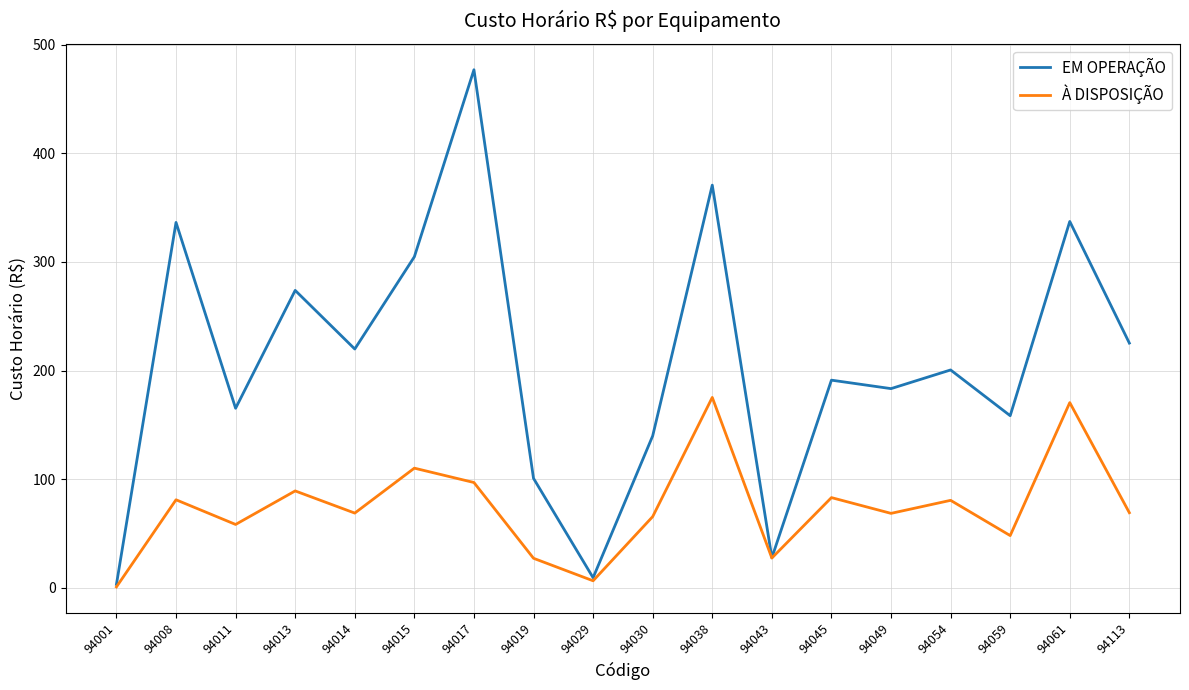

Where does the EM OPERAÇÃO series first go above 200?

94008